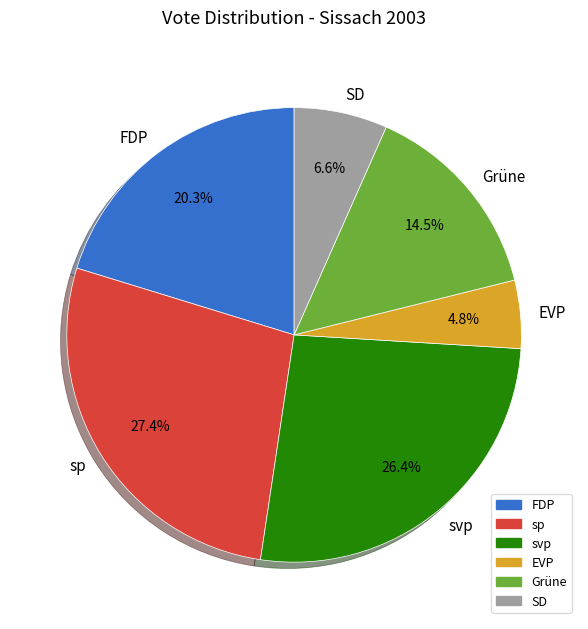

Do Grüne and SD together represent more than half of the pie?

No